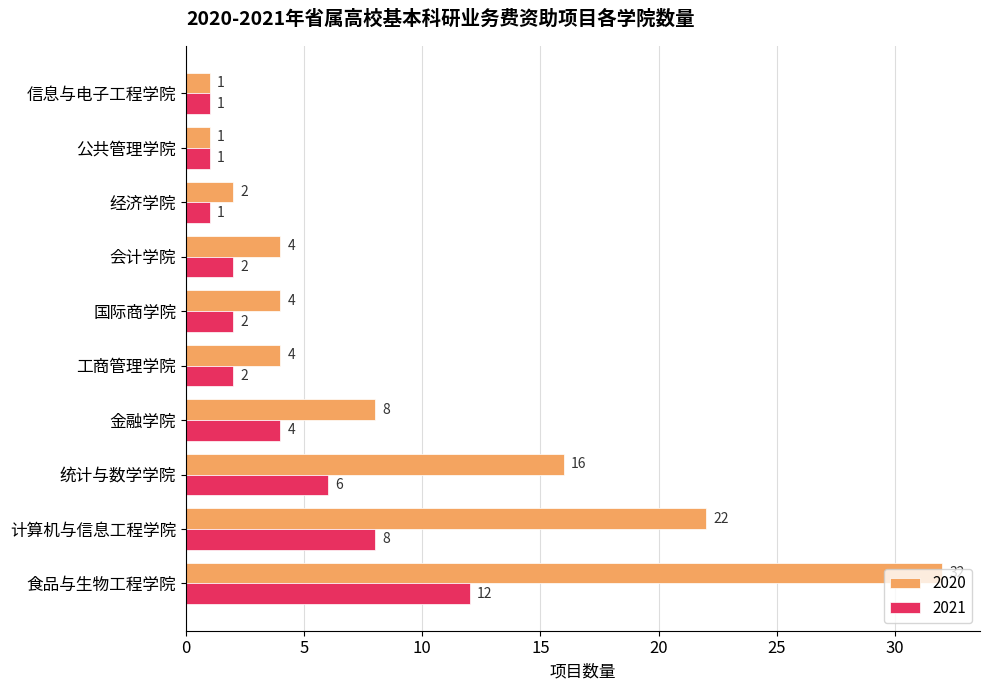

Which series has the widest spread of values?

2020